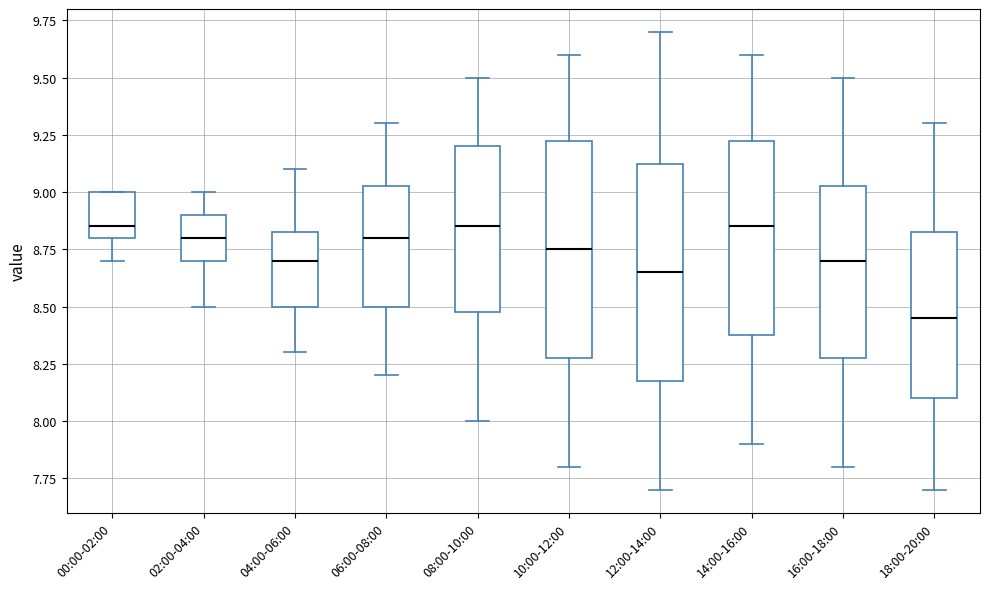

Where does the median line of the box for 12:00-14:00 sit on the y-axis? The values are not printed on the chart, so give them approximately, as read against the axis.

8.65